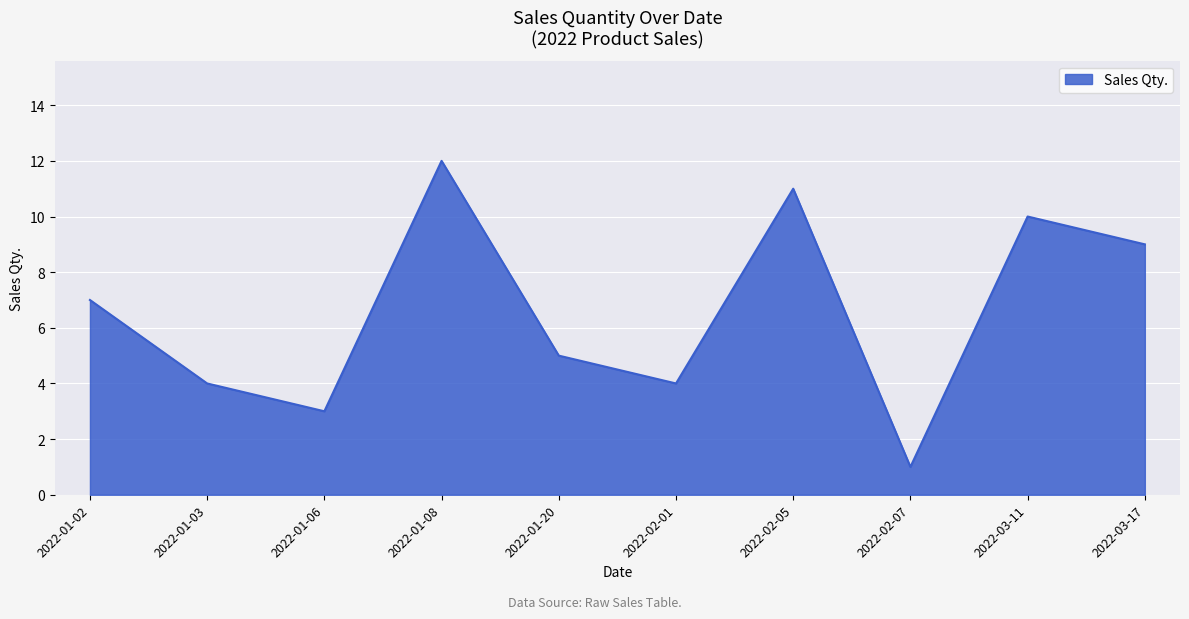

How many lines are shown in the chart?

1